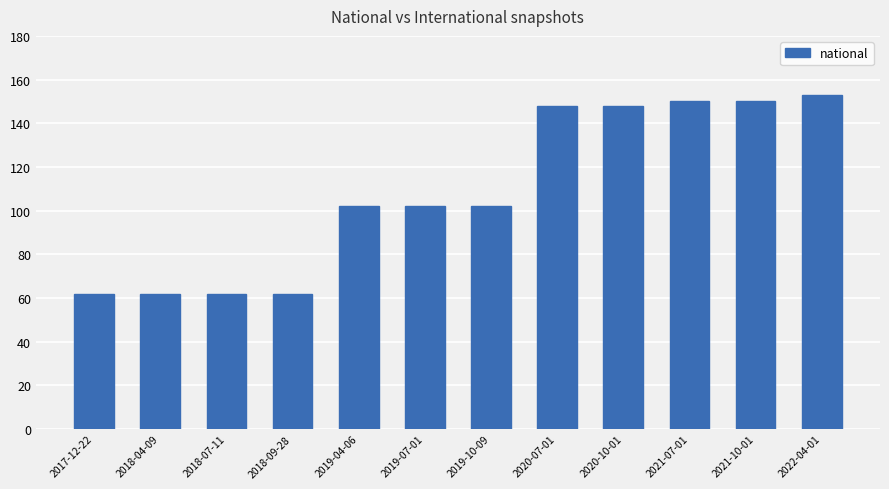

The value at 2018-04-09 is 13. True or false?

False